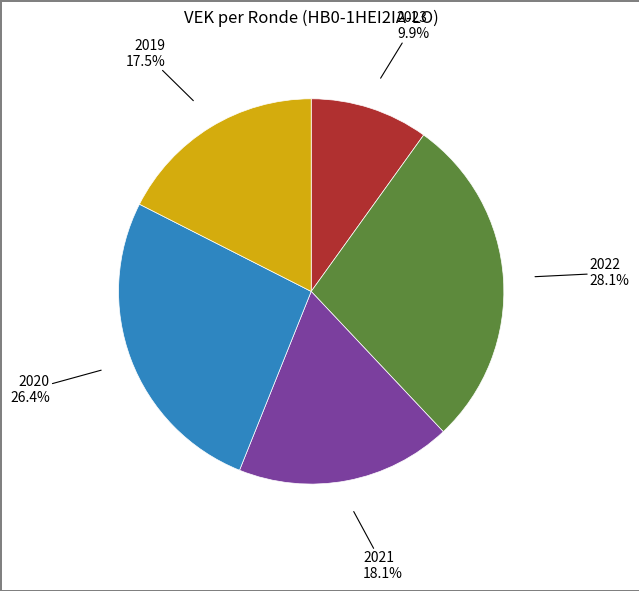

Is there a majority slice in this chart?

No